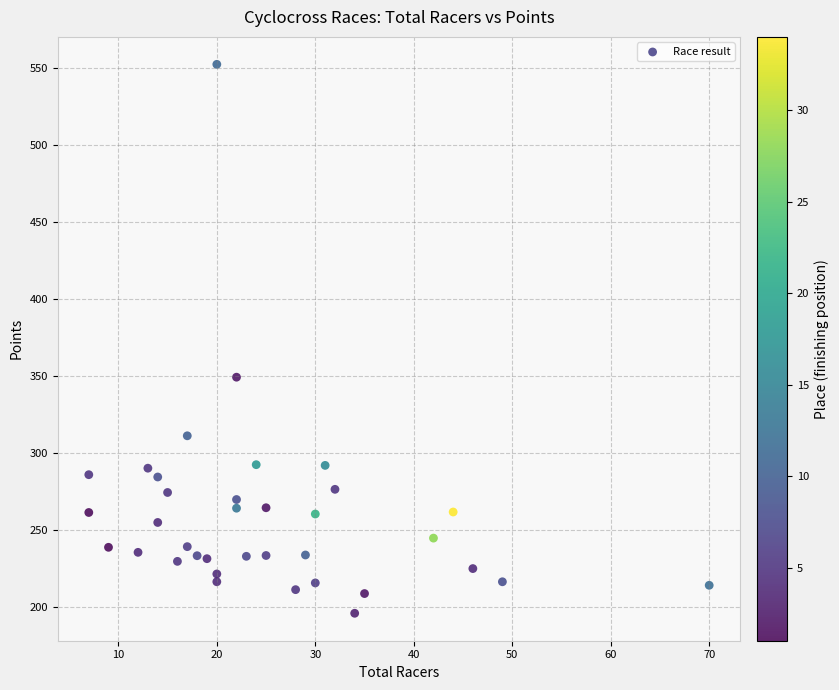

What Y value in the scatter plot is closest to 374?

349.3